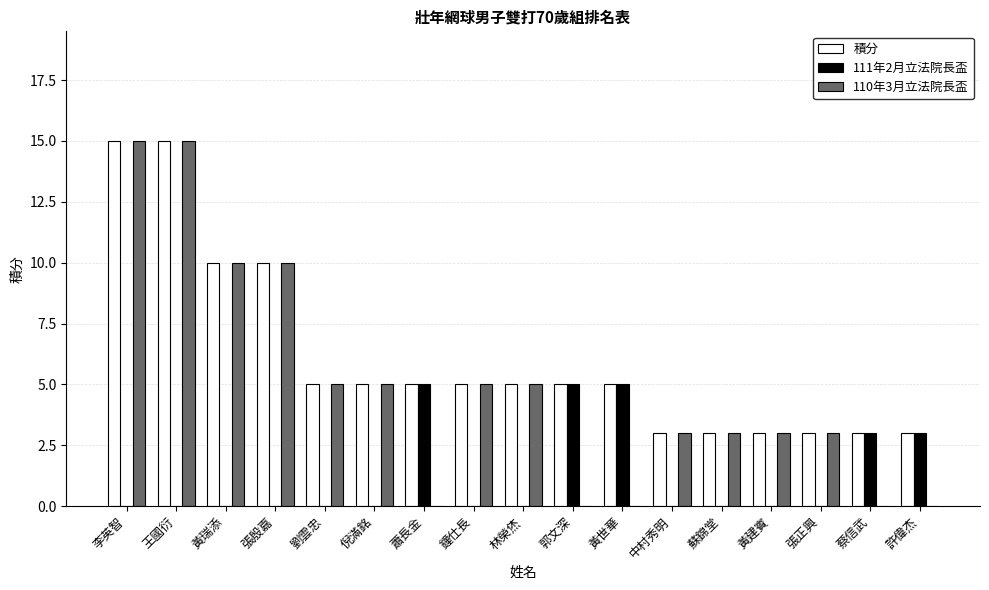

Count the 110年3月立法院長盃 values in the range 0 to 5.

13